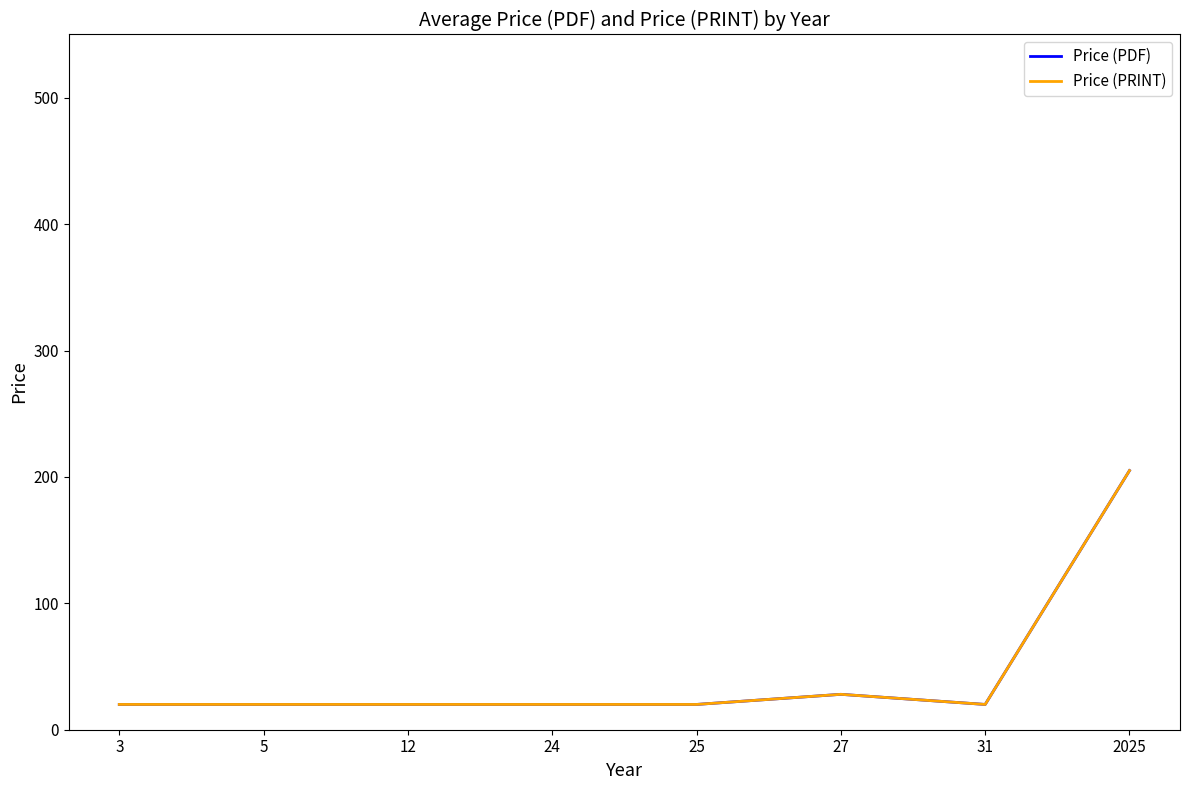

Where is the first local maximum for Price (PDF)?

27